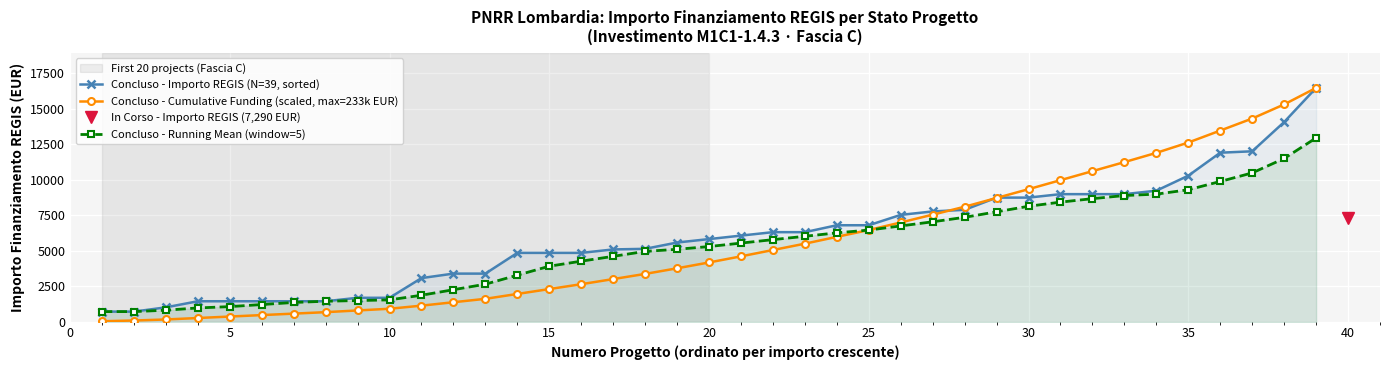

The value of Concluso - Cumulative Funding (scaled, max=233k EUR) at 15 is 3402.3. True or false?

False